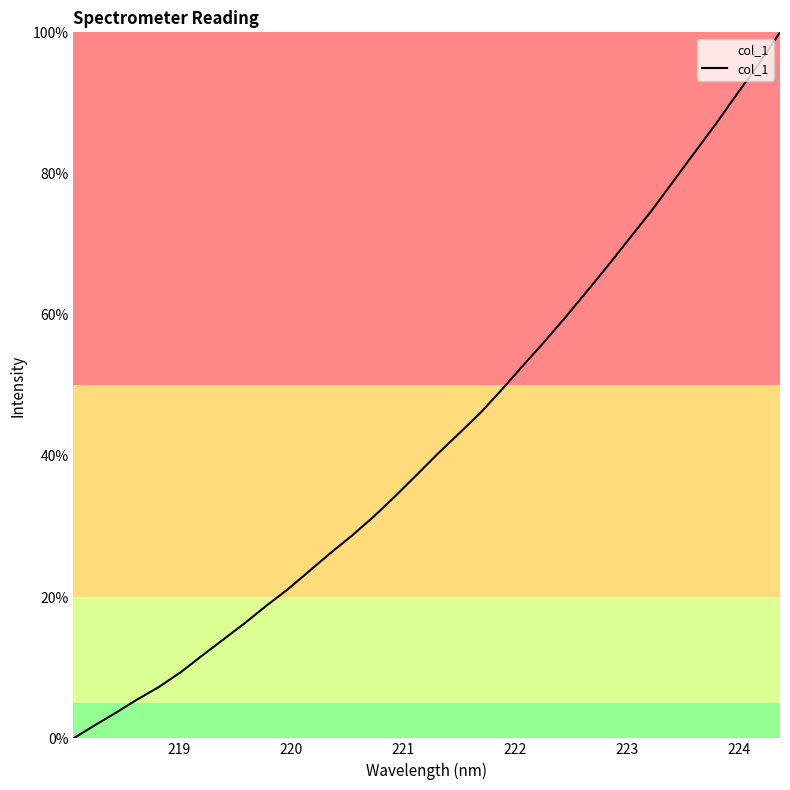

How many values are above zero?

33